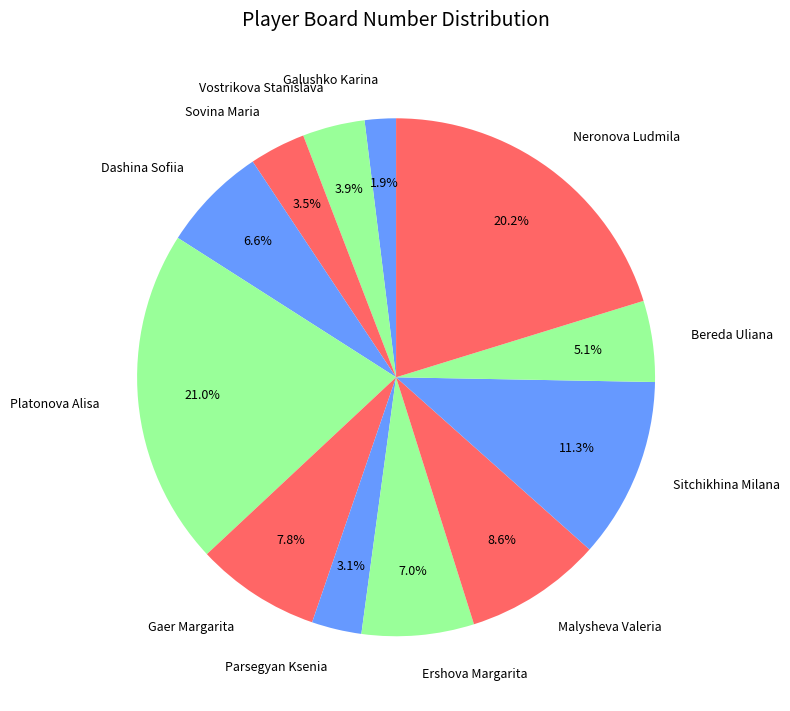

Does Parsegyan Ksenia account for over 50% of the chart?

No